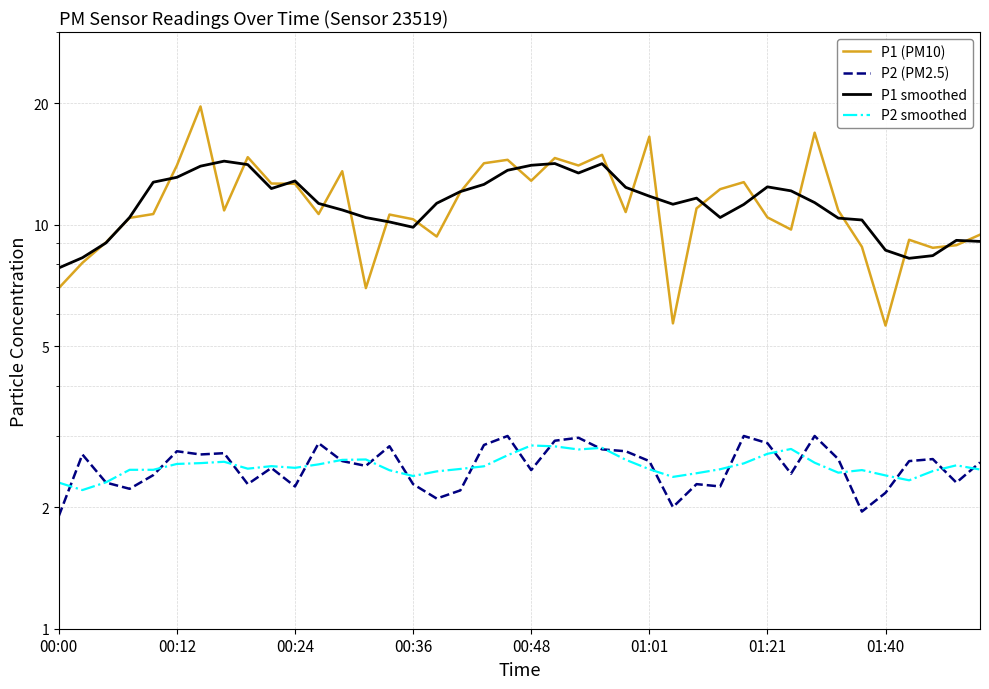

The P1 (PM10) series shows 10.4 at 01:21. True or false?

True